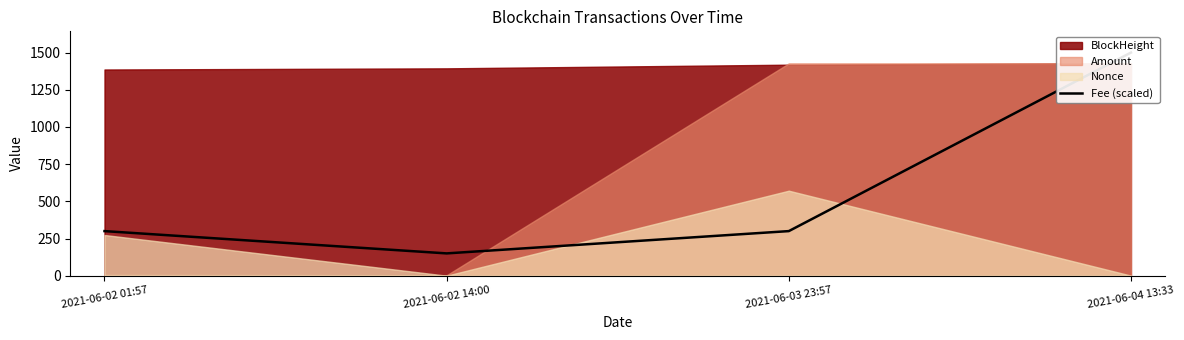

List the labels in order of value, largest first.

2021-06-04 13:33, 2021-06-02 01:57, 2021-06-03 23:57, 2021-06-02 14:00